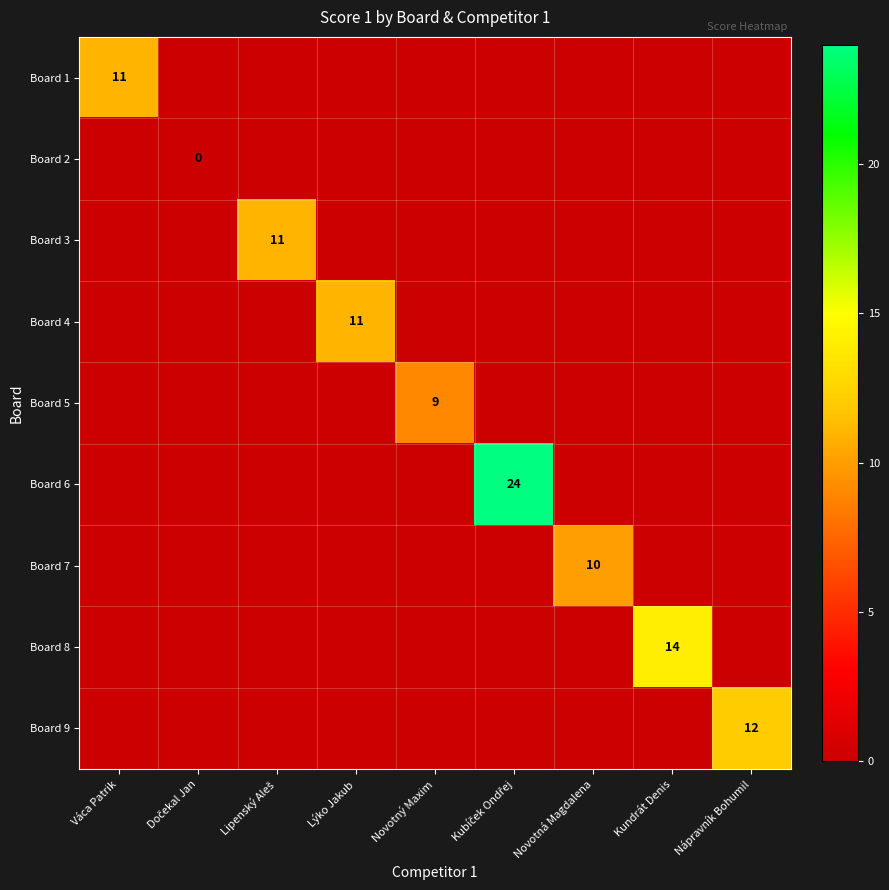

How many positive values does the Board 3 series have?

1